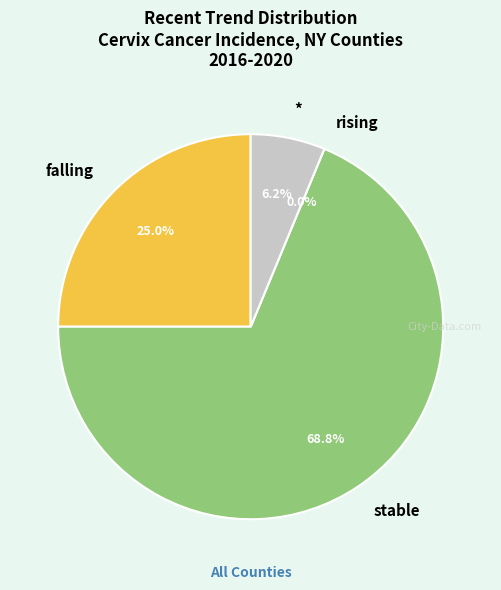

Is the sum of stable and falling greater than half?

Yes